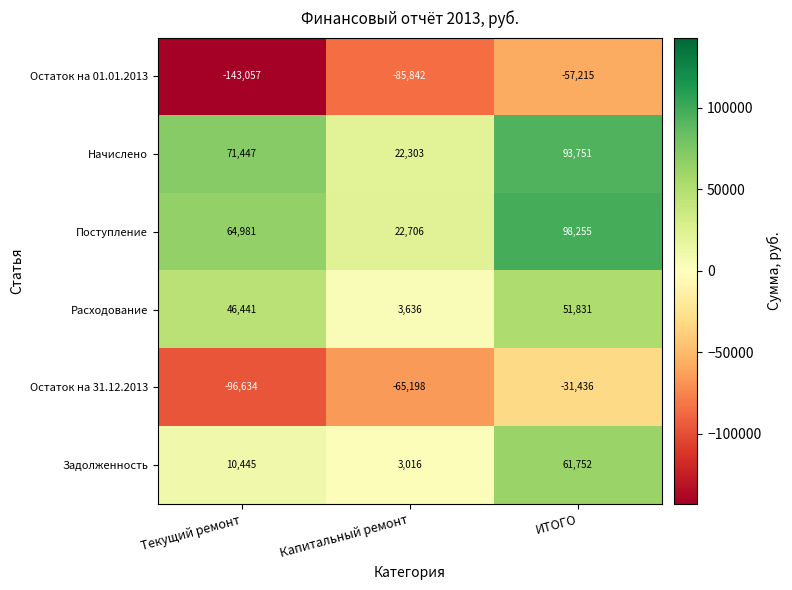

At which category does the chart reach its minimum across all series?

Текущий ремонт